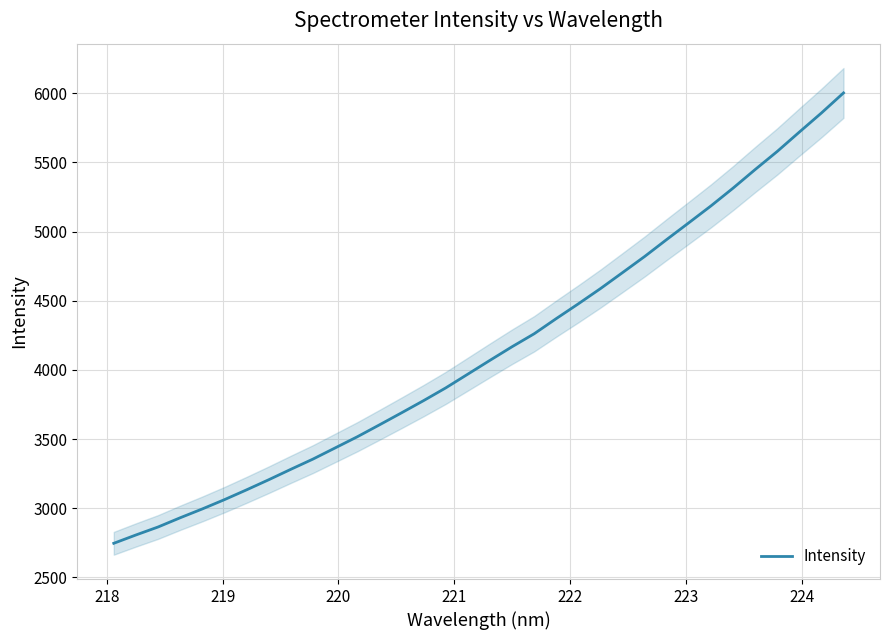

What is the lowest value of the Intensity series?

2746.8